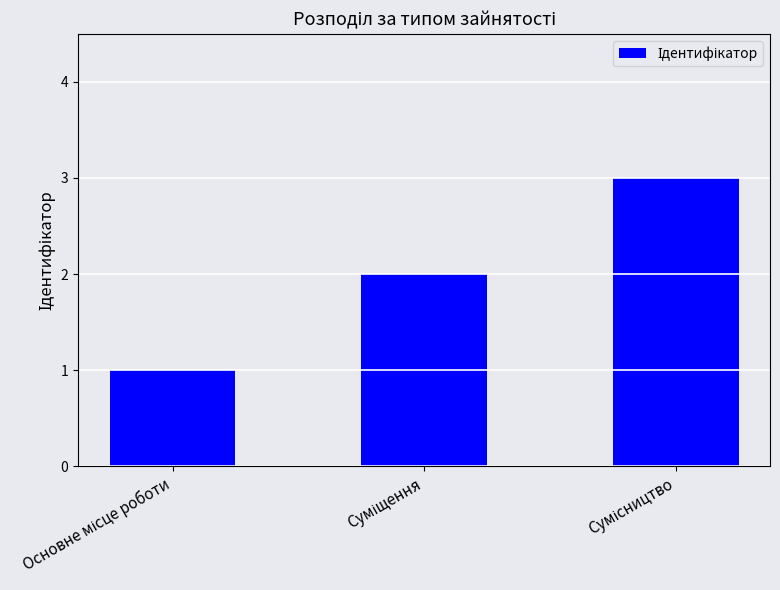

What is the greatest value displayed?

3